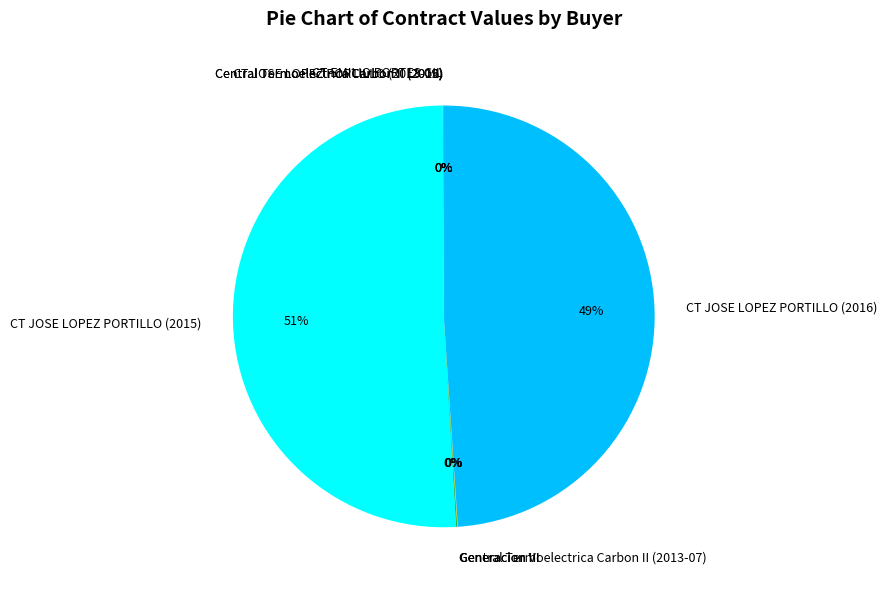

Which category accounts for the majority?

CT JOSE LOPEZ PORTILLO (2015)